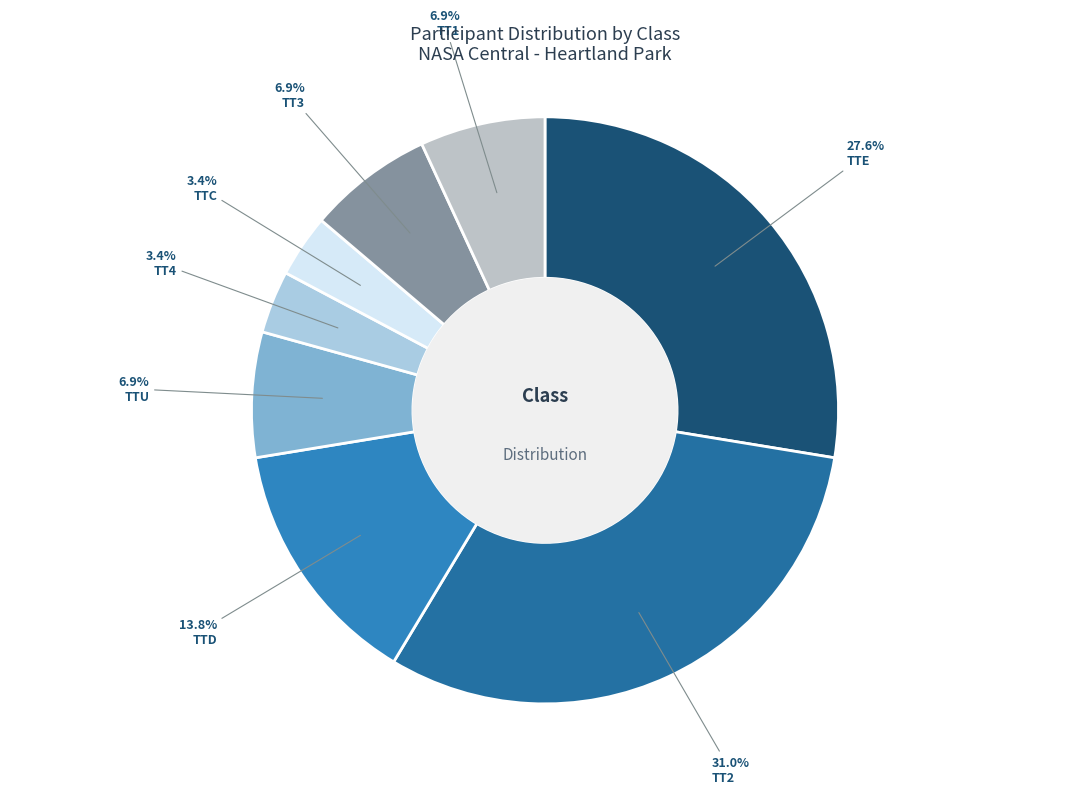

To the nearest percent, what percentage of the pie is TTD?

14%